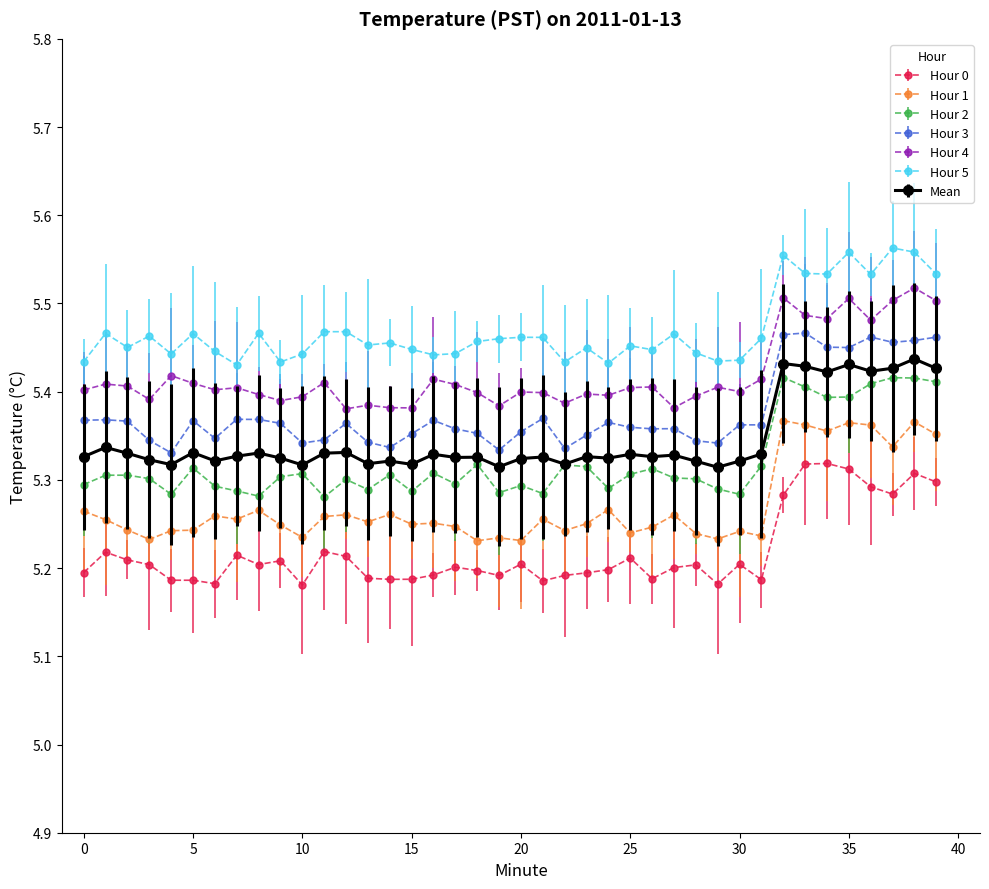

True or false: Hour 4 has more than 0 interior local peaks.

True